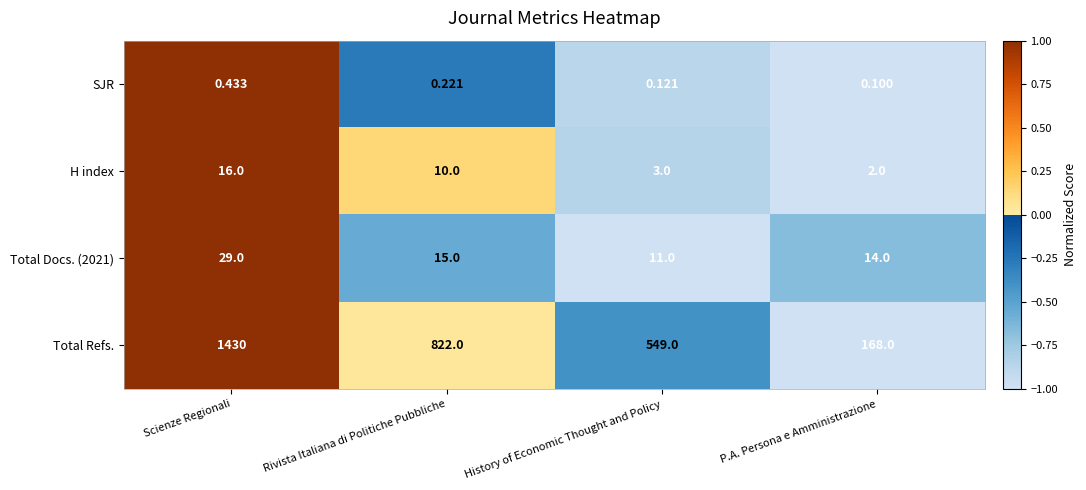

How many series are shown in this chart?

4